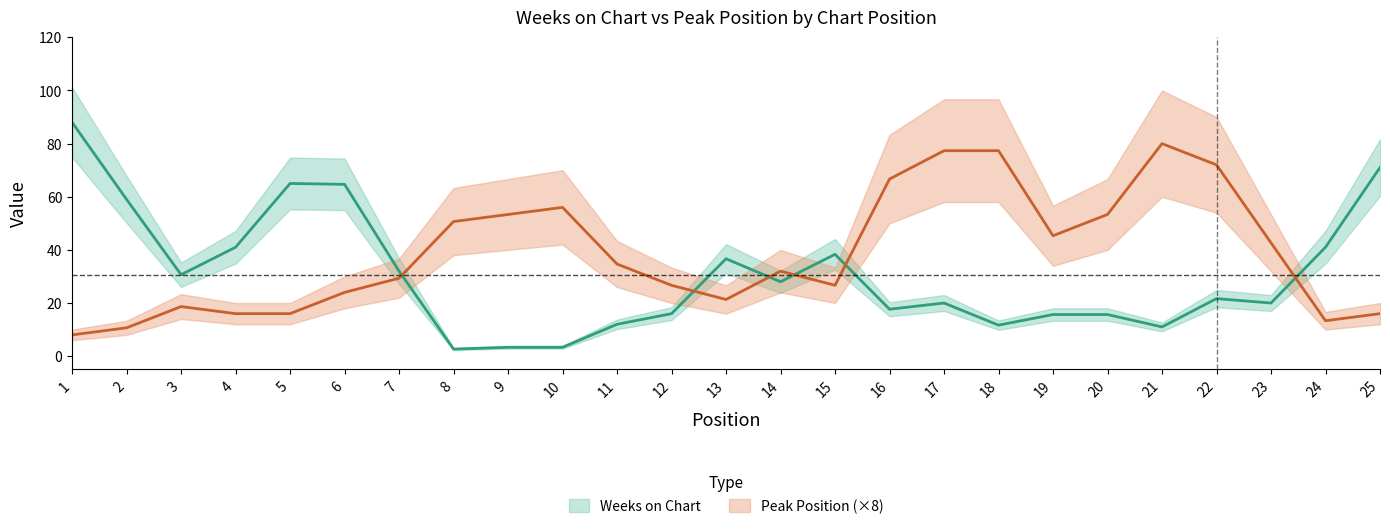

In Weeks on Chart, how many points are higher than both neighbors (excluding endpoints)?

7